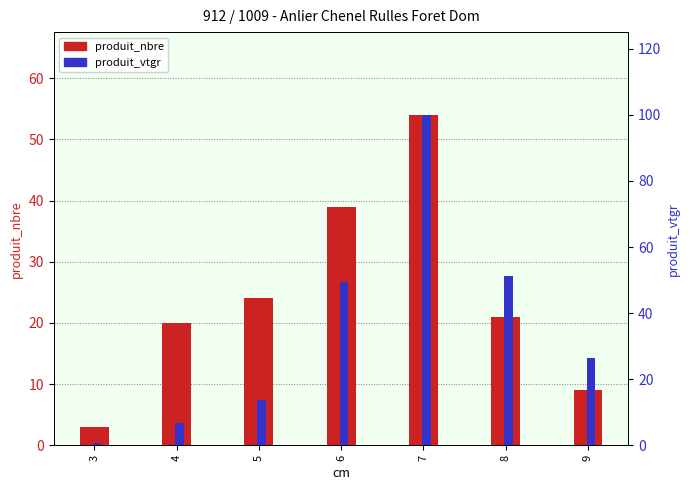

At which label does produit_nbre (count) reach its minimum?

3